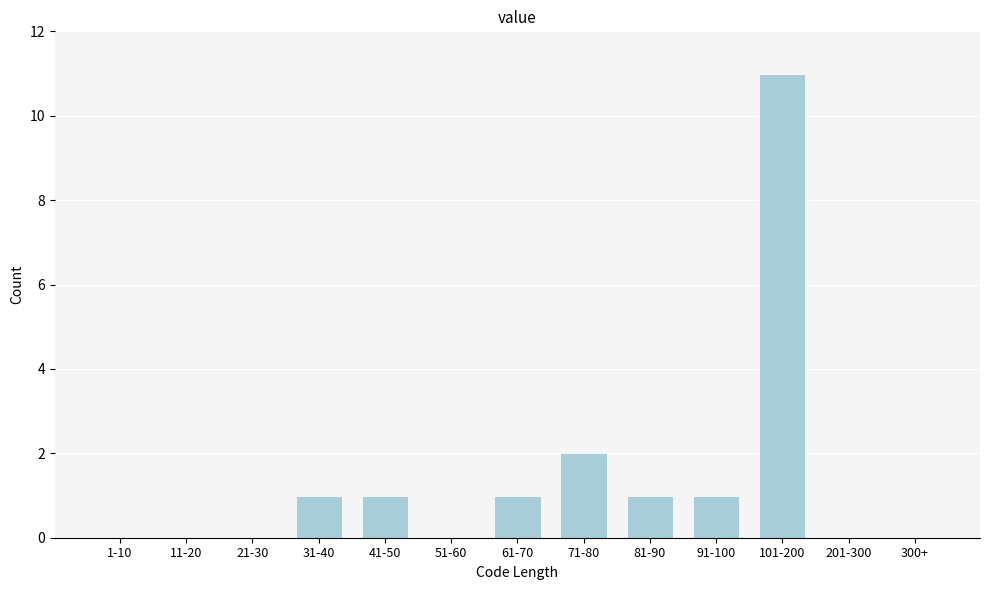

Reading left to right, list all the values displayed in this chart.

1-10=0	11-20=0	21-30=0	31-40=1	41-50=1	51-60=0	61-70=1	71-80=2	81-90=1	91-100=1	101-200=11	201-300=0	300+=0